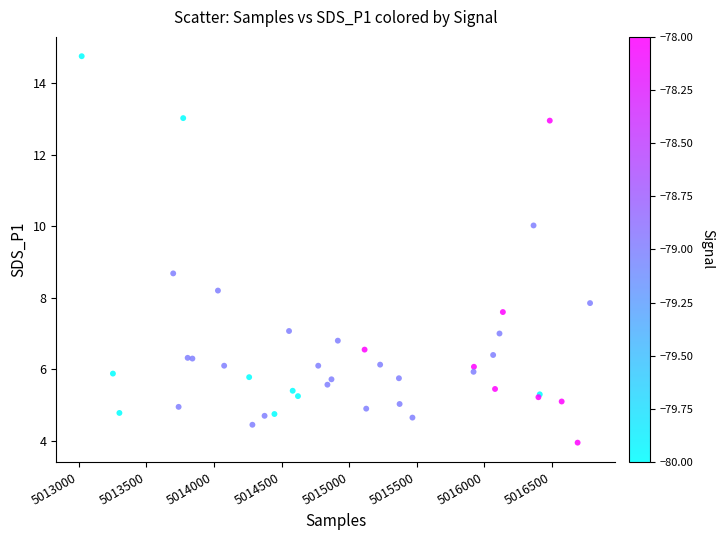

What Y value in the scatter plot is closest to 9?

8.7